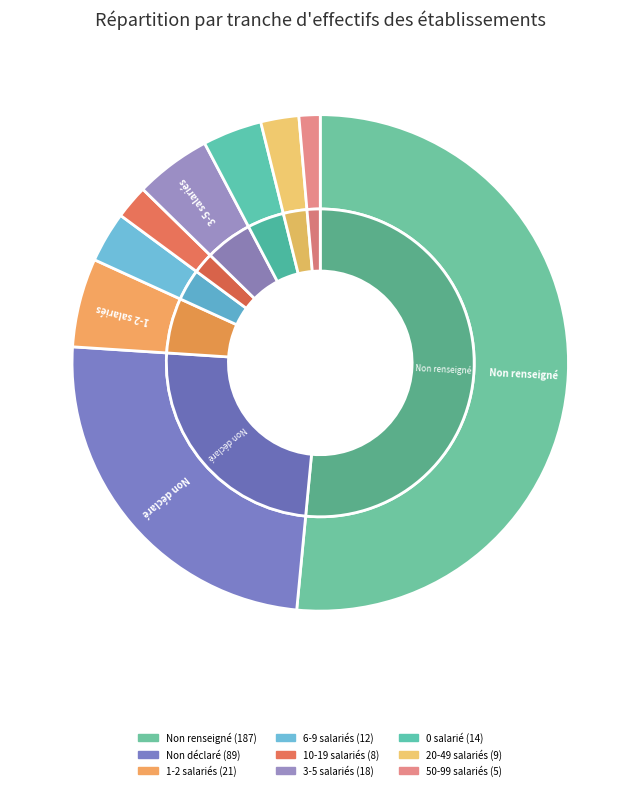

Is it true that 01 is 6% of the pie?

True